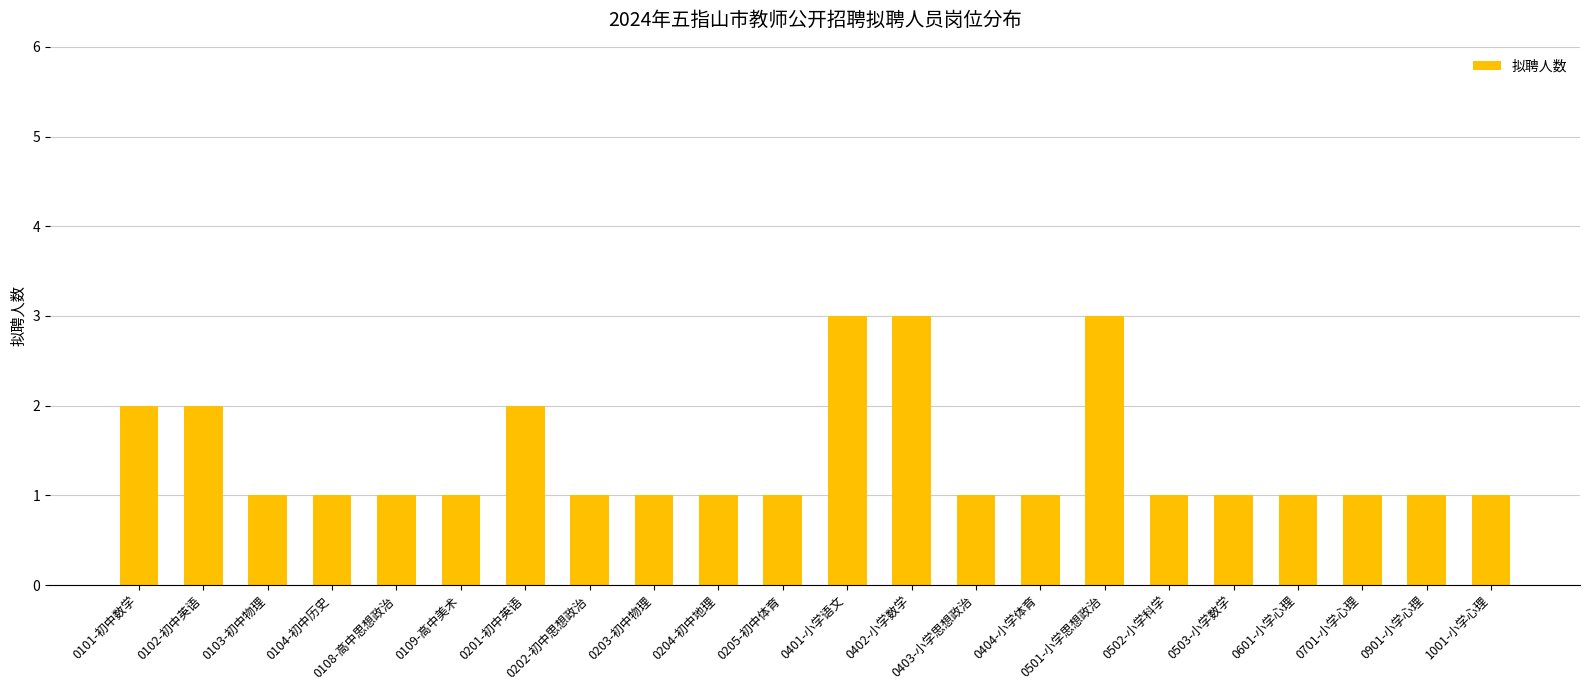

What is the label of the 7th bar from the right?

0501-小学思想政治